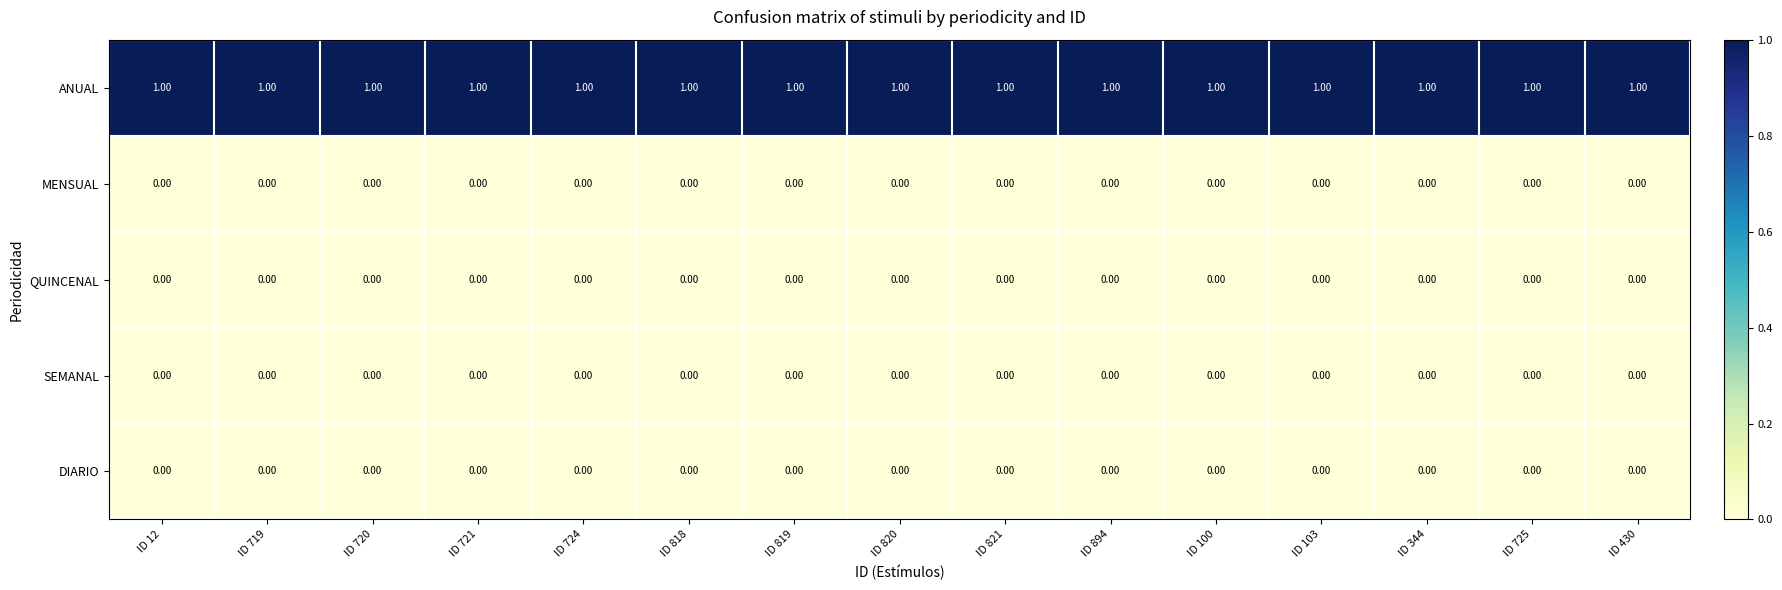

At how many categories does at least one series exceed 0?

15